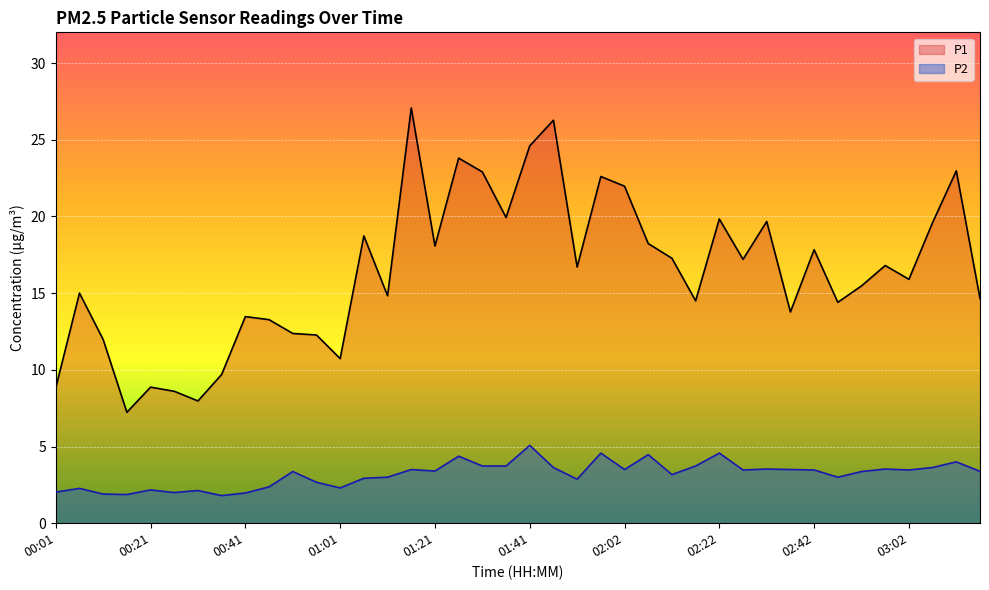

List the series in order of their peak value, lowest first.

P2, P1